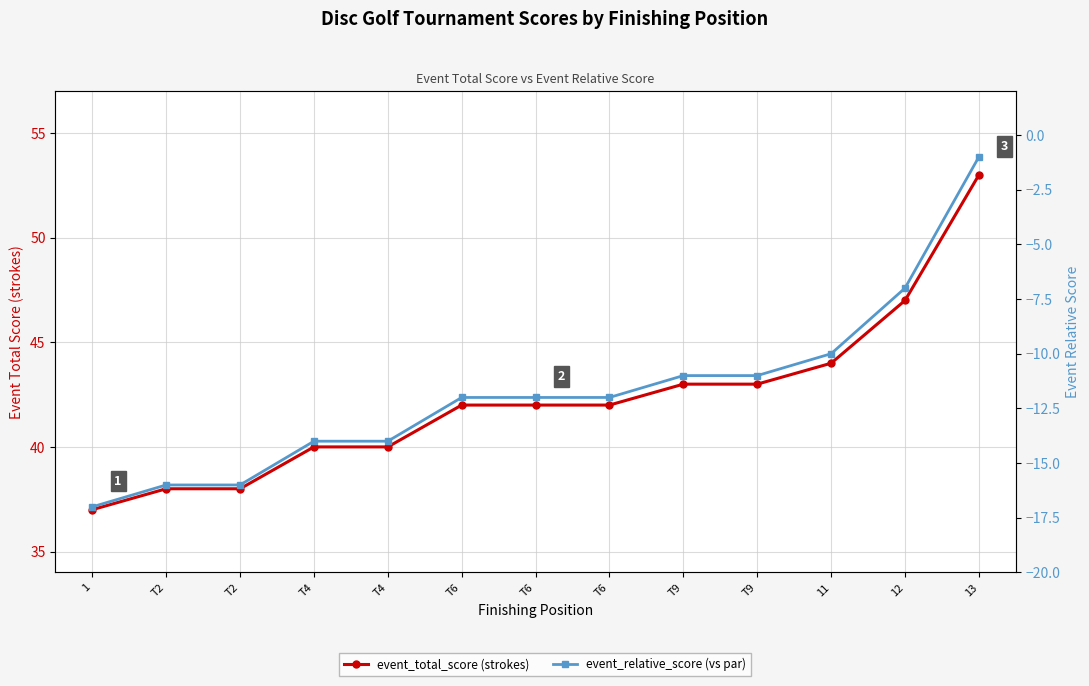

What is the difference between the second highest and minimum values in the event_relative_score series?

10